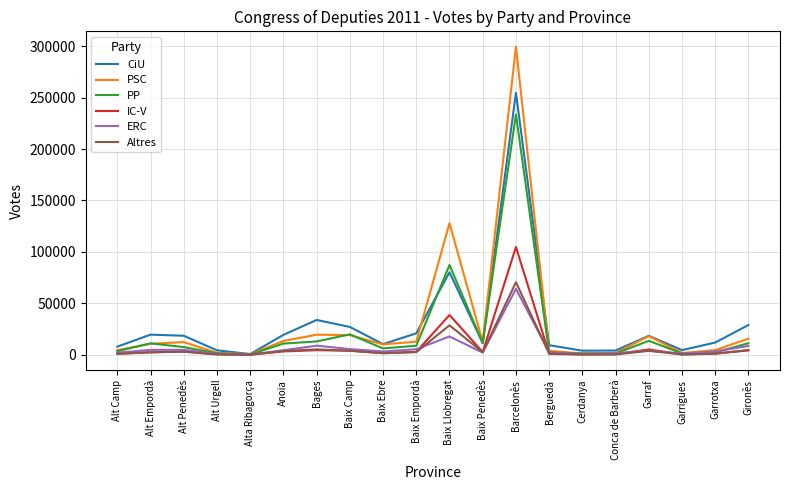

What is the difference between the ERC values at Barcelonès and Alt Urgell?

63225